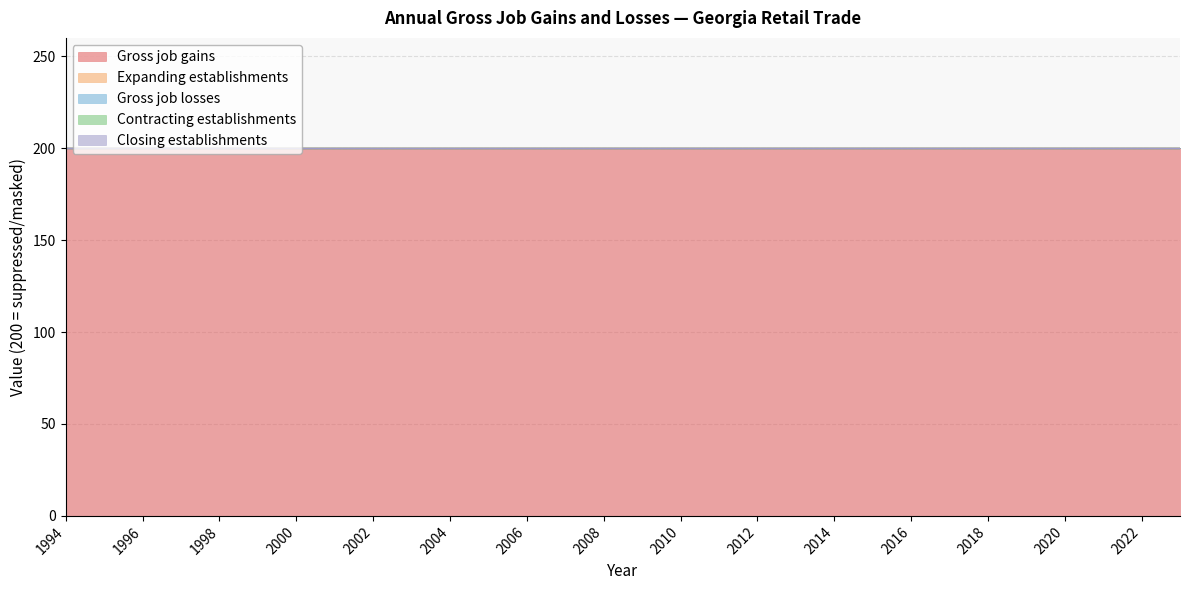

Reading left to right, what are all the values shown in this chart?

Gross job gains: 1994=200	1995=200	1996=200	1997=200	1998=200	1999=200	2000=200	2001=200	2002=200	2003=200	2004=200	2005=200	2006=200	2007=200	2008=200	2009=200	2010=200	2011=200	2012=200	2013=200	2014=200	2015=200	2016=200	2017=200	2018=200	2019=200	2020=200	2021=200	2022=200	2023=200
Expanding establishments: 1994=0	1995=0	1996=0	1997=0	1998=0	1999=0	2000=0	2001=0	2002=0	2003=0	2004=0	2005=0	2006=0	2007=0	2008=0	2009=0	2010=0	2011=0	2012=0	2013=0	2014=0	2015=0	2016=0	2017=0	2018=0	2019=0	2020=0	2021=0	2022=0	2023=0
Gross job losses: 1994=0	1995=0	1996=0	1997=0	1998=0	1999=0	2000=0	2001=0	2002=0	2003=0	2004=0	2005=0	2006=0	2007=0	2008=0	2009=0	2010=0	2011=0	2012=0	2013=0	2014=0	2015=0	2016=0	2017=0	2018=0	2019=0	2020=0	2021=0	2022=0	2023=0
Contracting establishments: 1994=0	1995=0	1996=0	1997=0	1998=0	1999=0	2000=0	2001=0	2002=0	2003=0	2004=0	2005=0	2006=0	2007=0	2008=0	2009=0	2010=0	2011=0	2012=0	2013=0	2014=0	2015=0	2016=0	2017=0	2018=0	2019=0	2020=0	2021=0	2022=0	2023=0
Closing establishments: 1994=0	1995=0	1996=0	1997=0	1998=0	1999=0	2000=0	2001=0	2002=0	2003=0	2004=0	2005=0	2006=0	2007=0	2008=0	2009=0	2010=0	2011=0	2012=0	2013=0	2014=0	2015=0	2016=0	2017=0	2018=0	2019=0	2020=0	2021=0	2022=0	2023=0